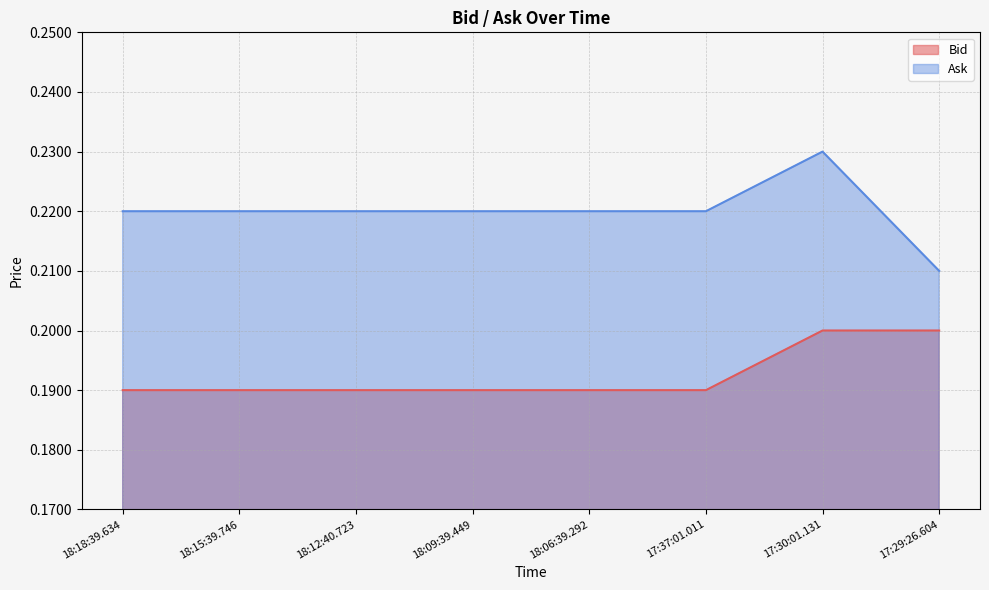

How many lines are shown in the chart?

2